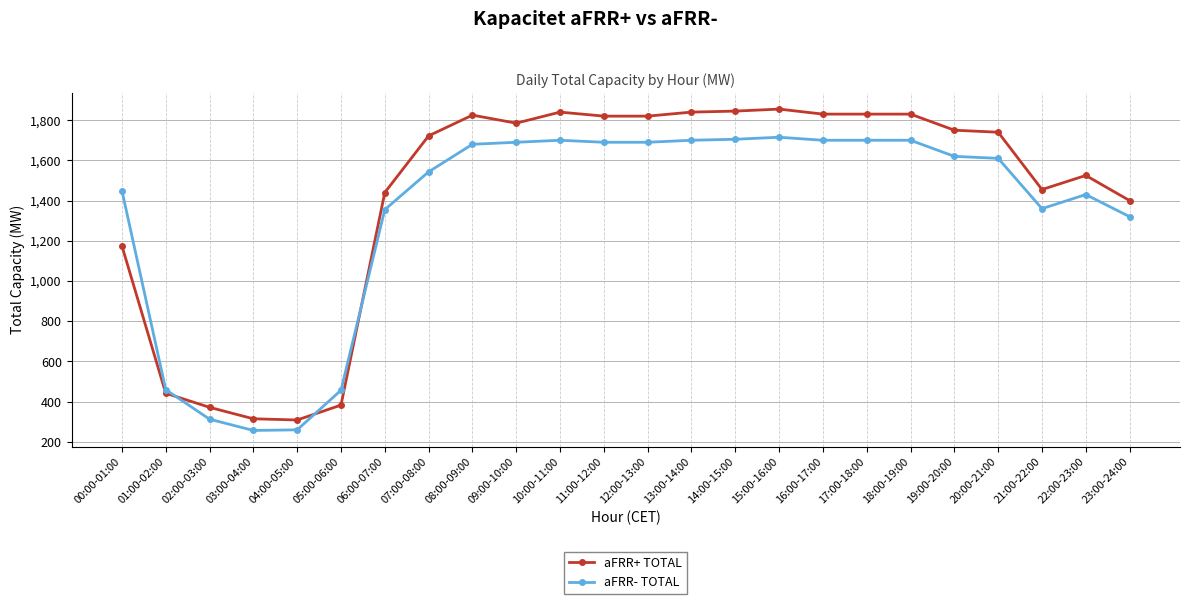

What is the smallest value displayed?

257